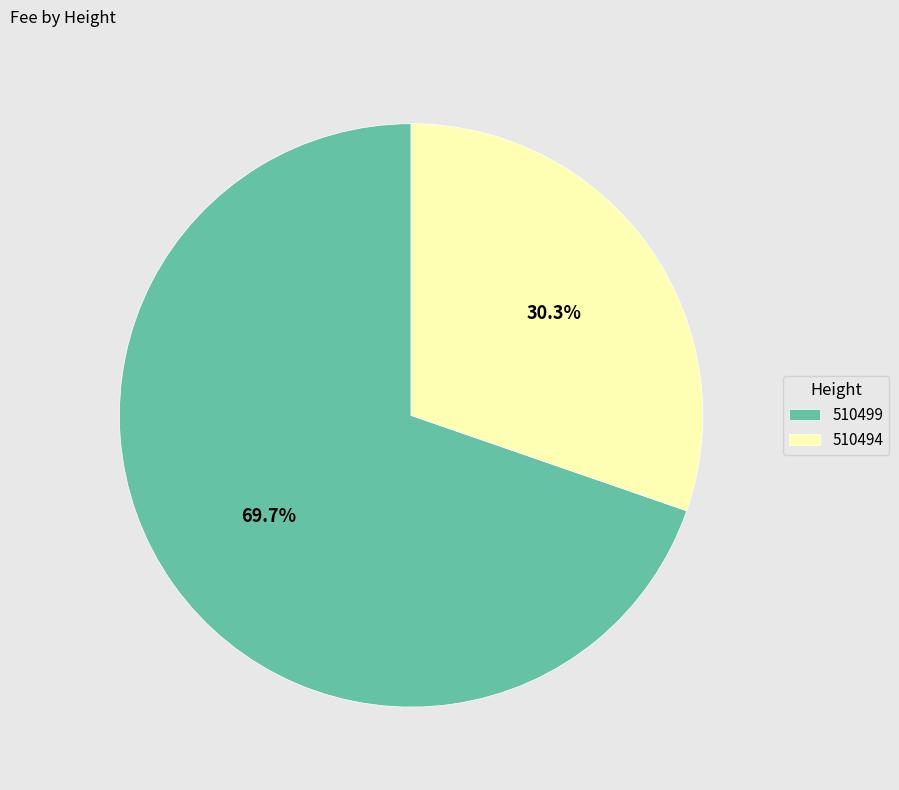

Count the number of slices in the pie.

2